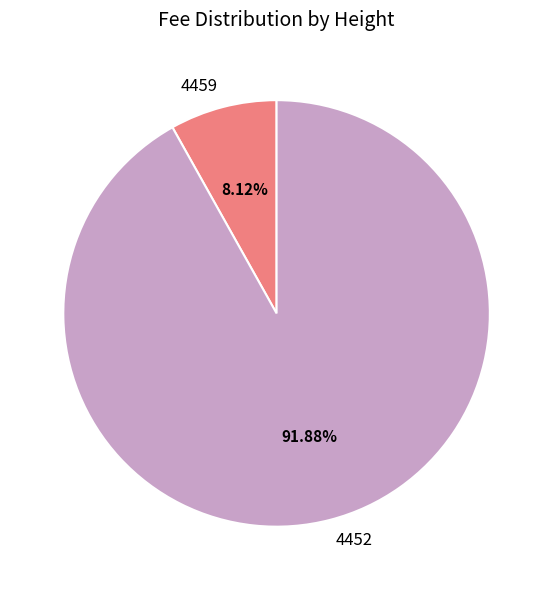

How much of the chart is everything except 4452?

8.1%